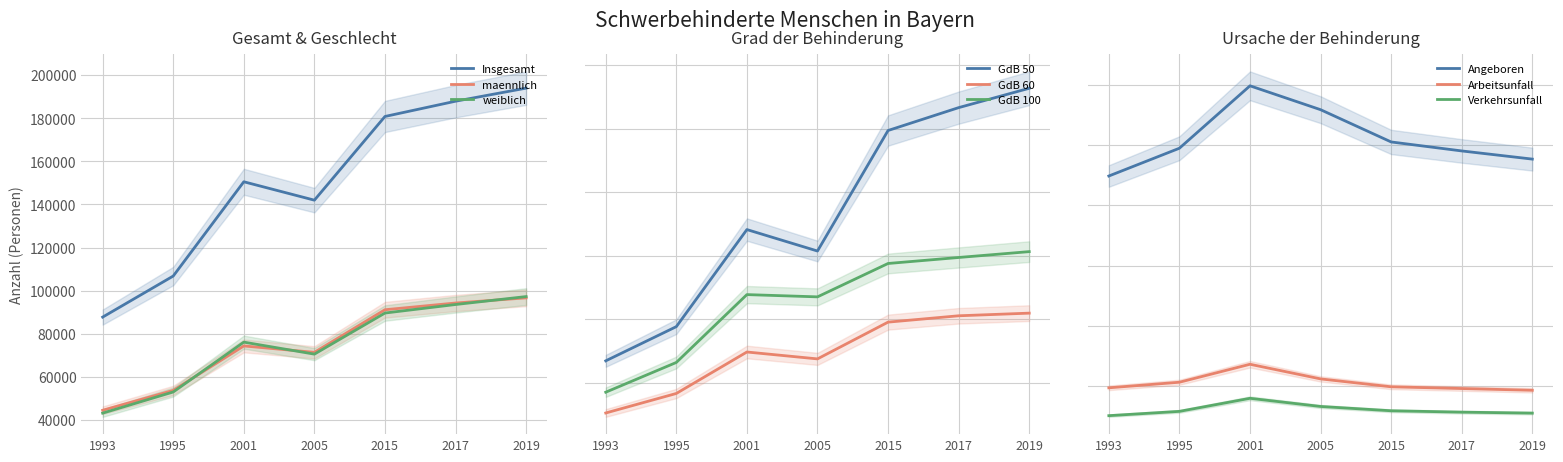

At how many categories does at least one series exceed 166502?

3